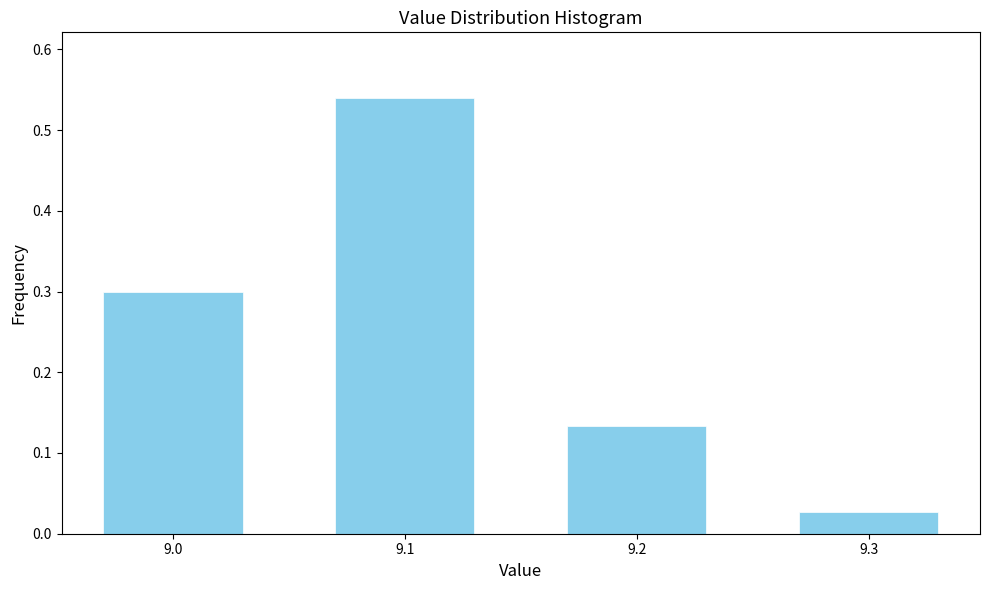

What is the value of the 1st bar from the left?

0.3